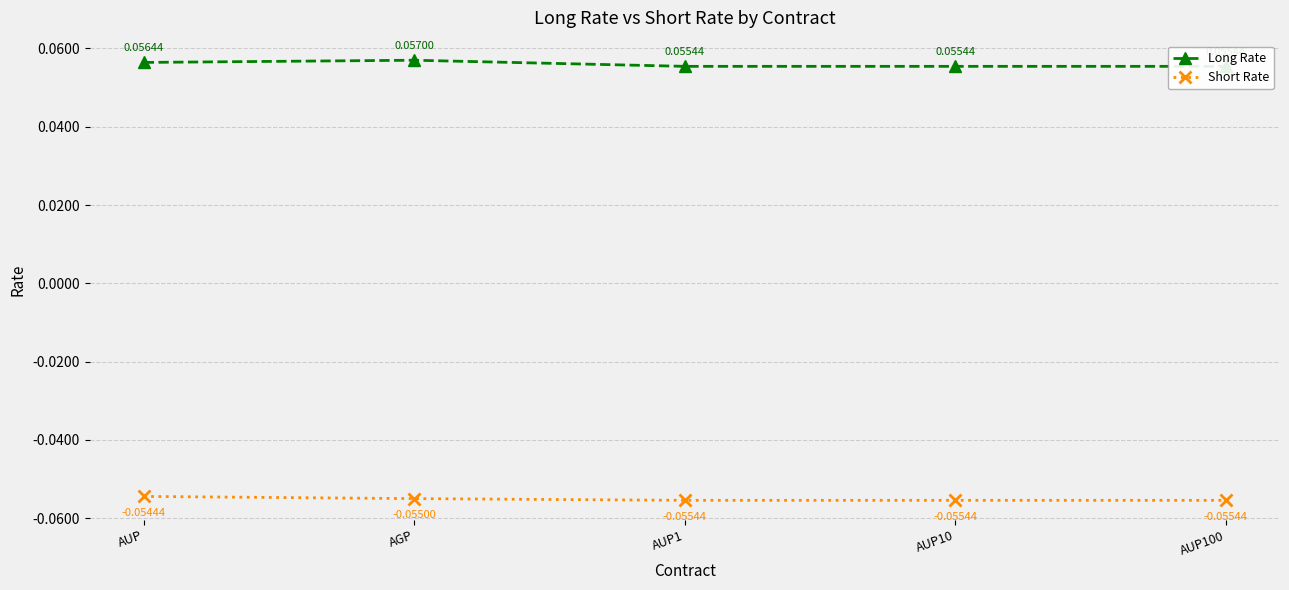

Reading left to right, extract all data points from this chart.

Long Rate: AUP=0.1	AGP=0.1	AUP1=0.1	AUP10=0.1	AUP100=0.1
Short Rate: AUP=-0.1	AGP=-0.1	AUP1=-0.1	AUP10=-0.1	AUP100=-0.1